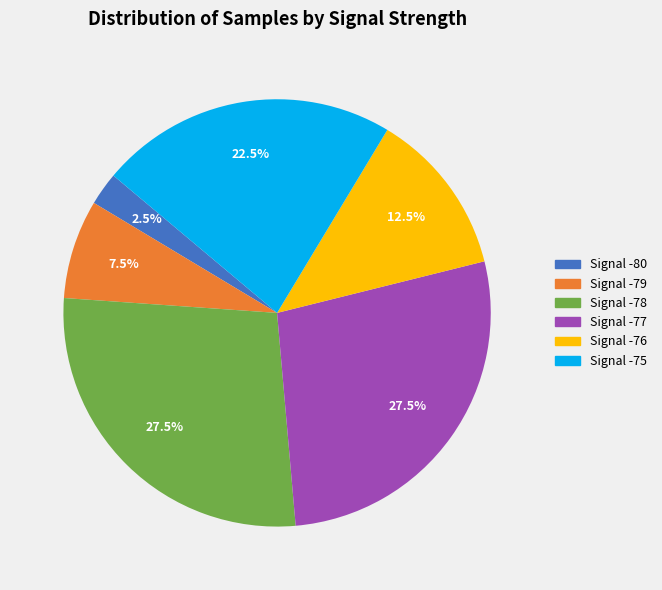

Is there any slice that represents more than half of the pie?

No